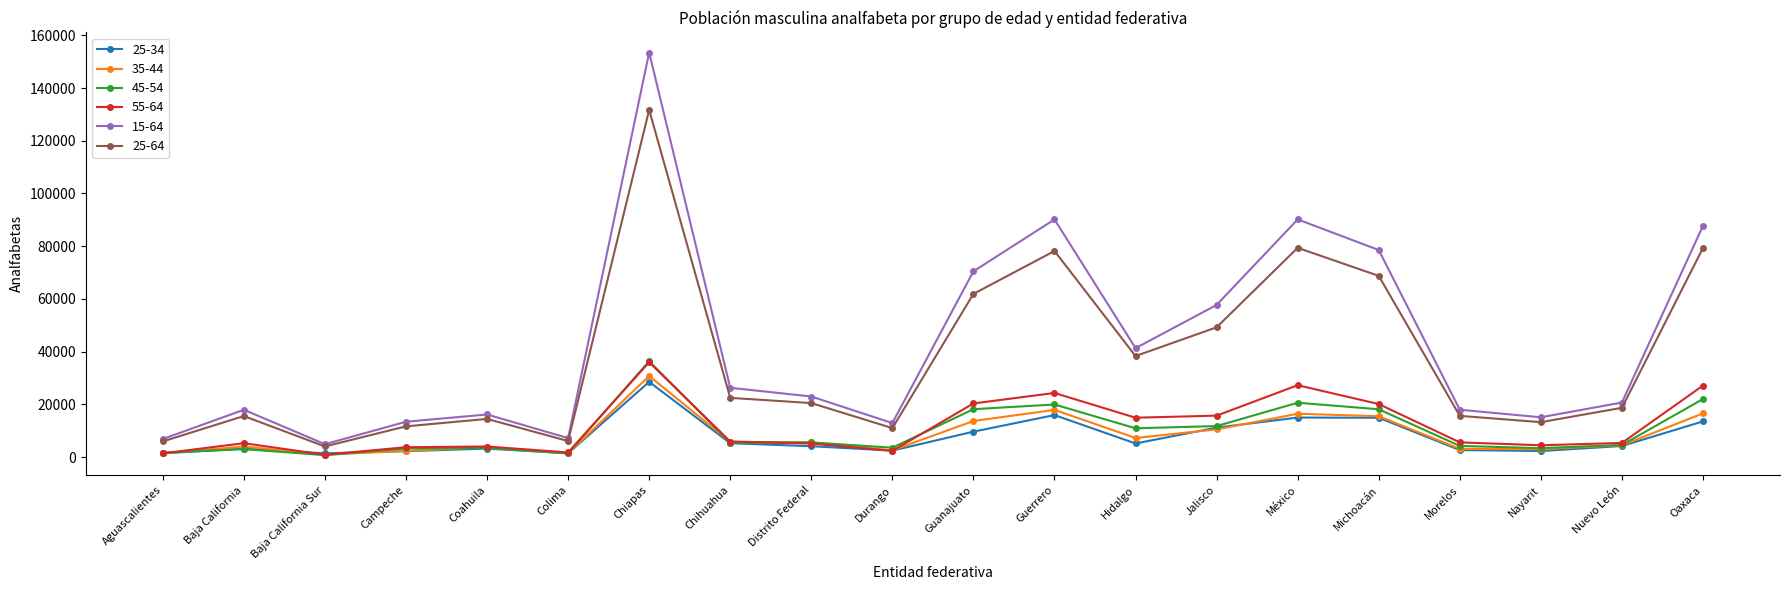

What is the maximum value shown in the chart?

153462